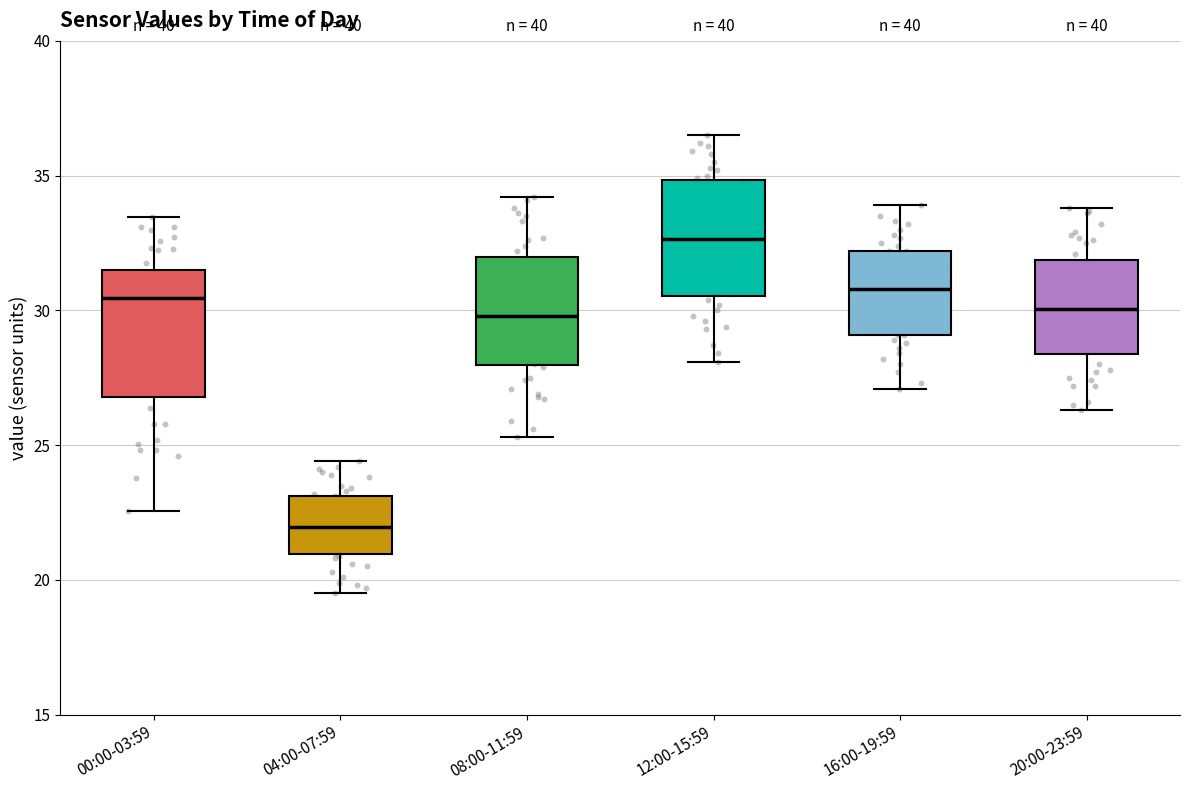

Which box has the highest median line?

12:00-15:59